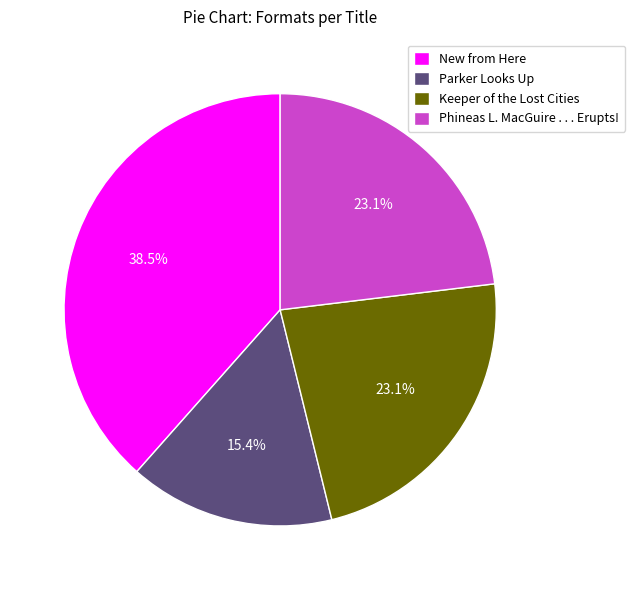

Which slice is the largest?

New from Here